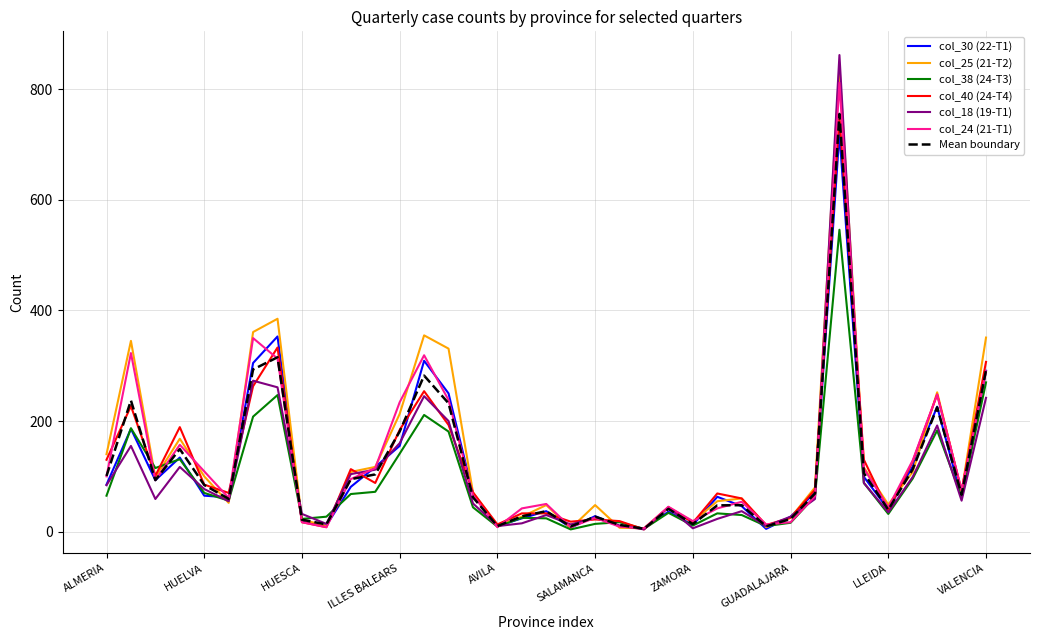

Which series has the largest range (max minus min)?

col_18 (19-T1)